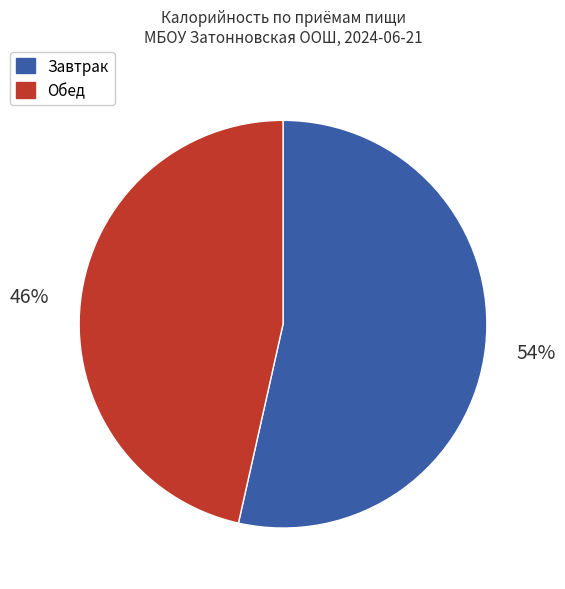

Does any single category account for the majority?

Yes